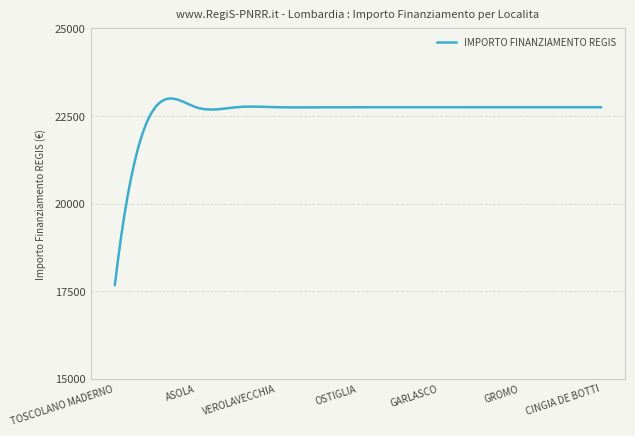

What is the smallest value displayed?

17674.8